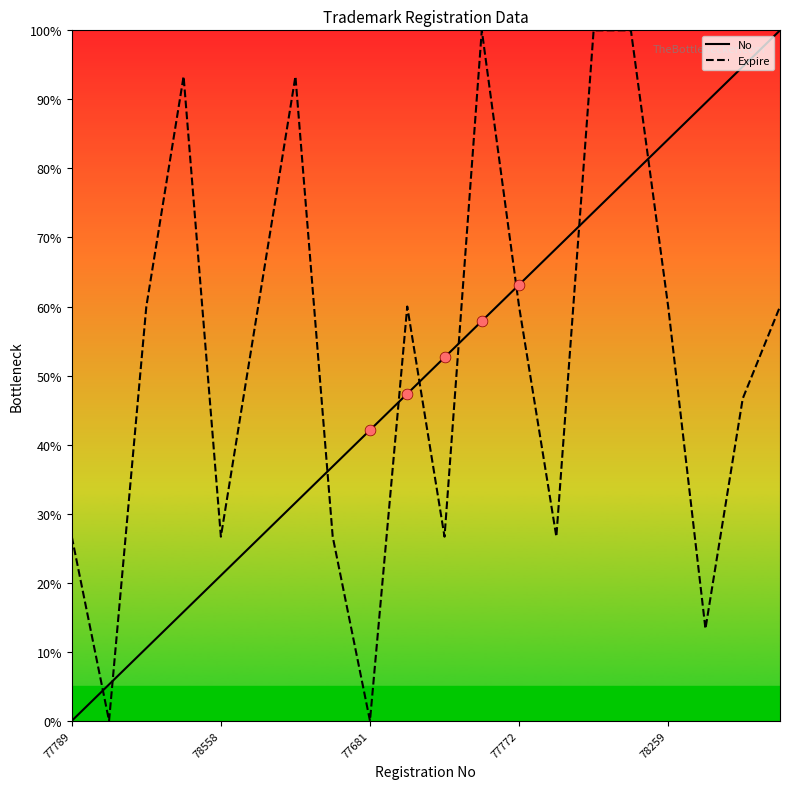

What is the difference between the maximum and minimum values in the No series?

100.0